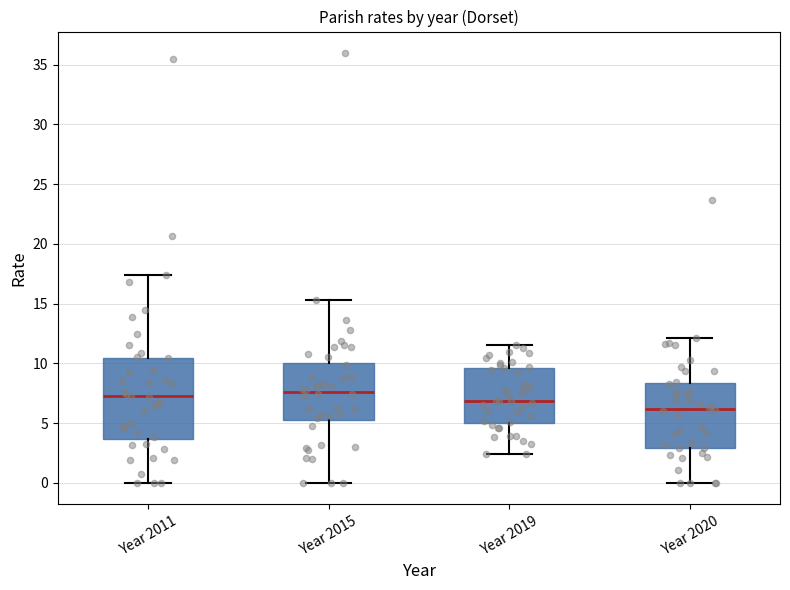

Which box is the tallest, from its lower edge to its upper edge?

Year 2011